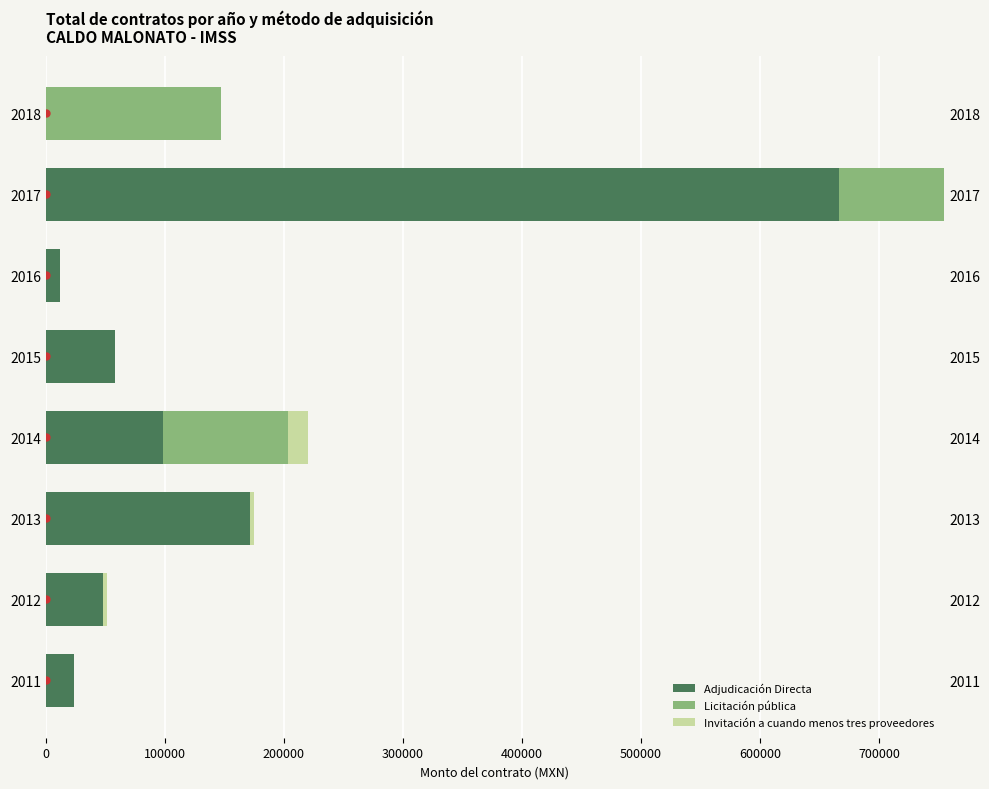

What is the difference between the highest and lowest values at 2014?

88466.9